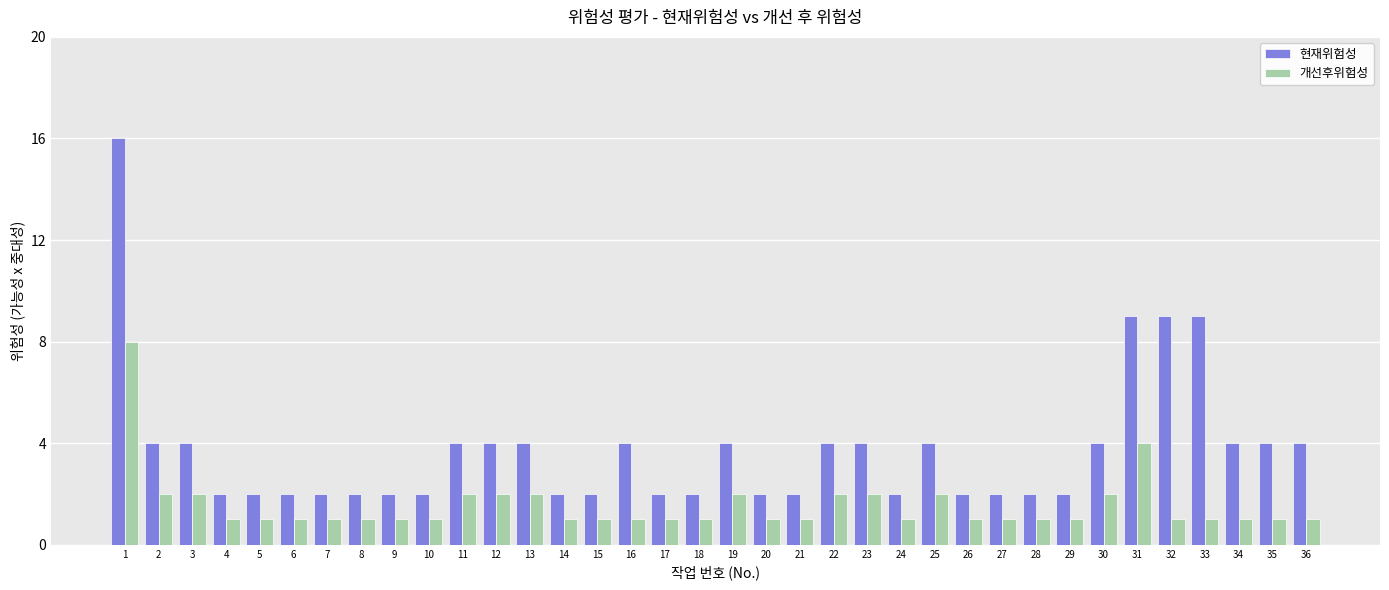

How many bars are there in each group?

2